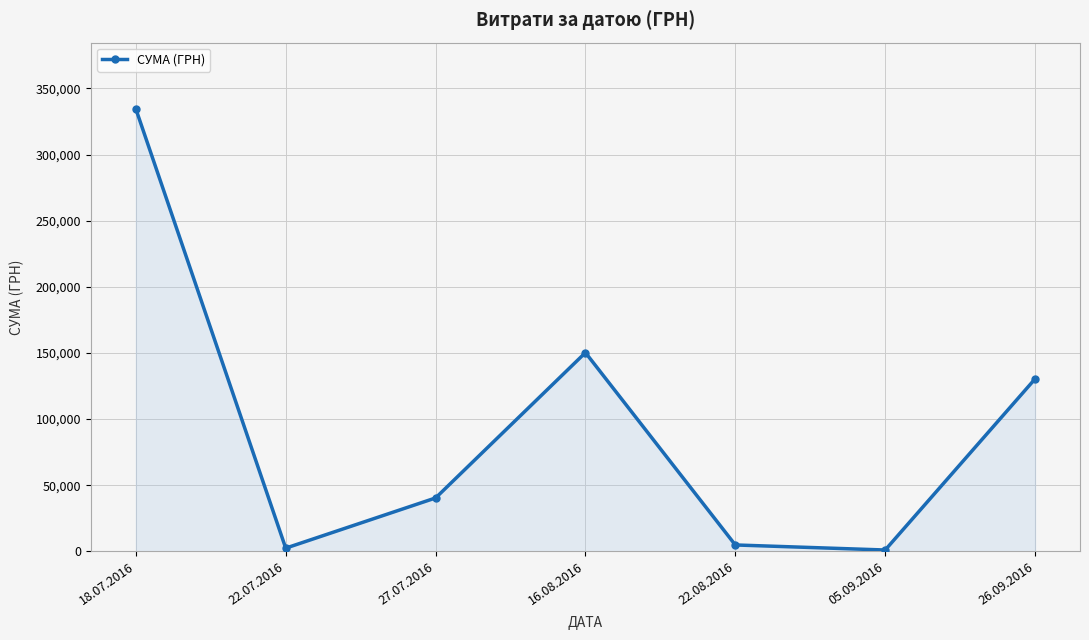

What is the difference between the second highest and second lowest values?

147841.1